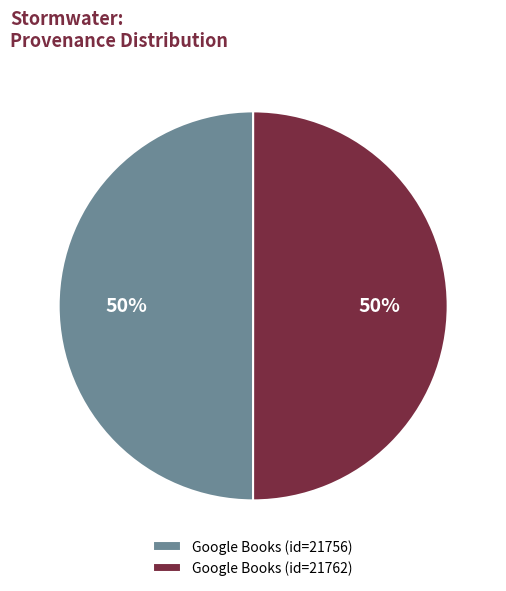

How many slices are in this pie chart?

2